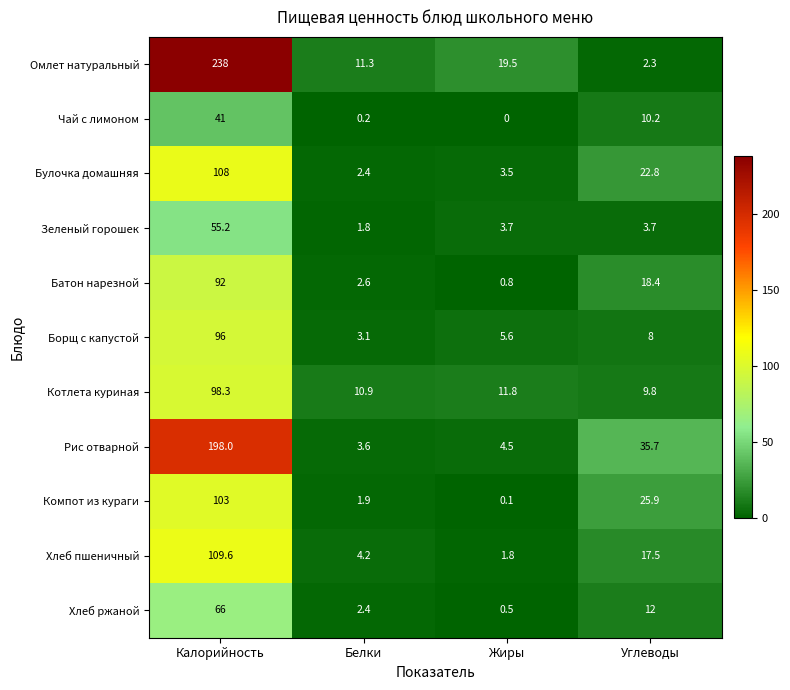

Rank the categories by Борщ с капустой value from lowest to highest.

Белки, Жиры, Углеводы, Калорийность